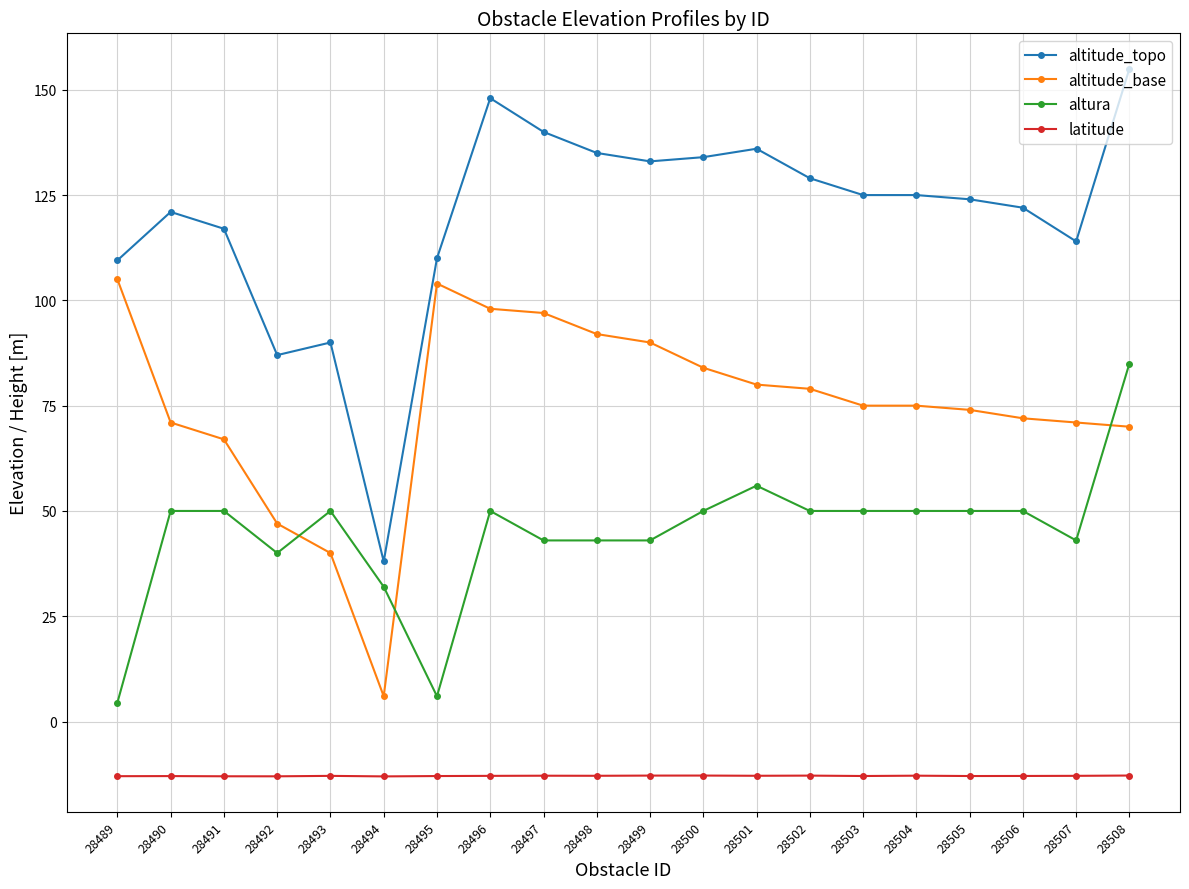

What is the value of the latitude point at the 16th from the left?

-12.9